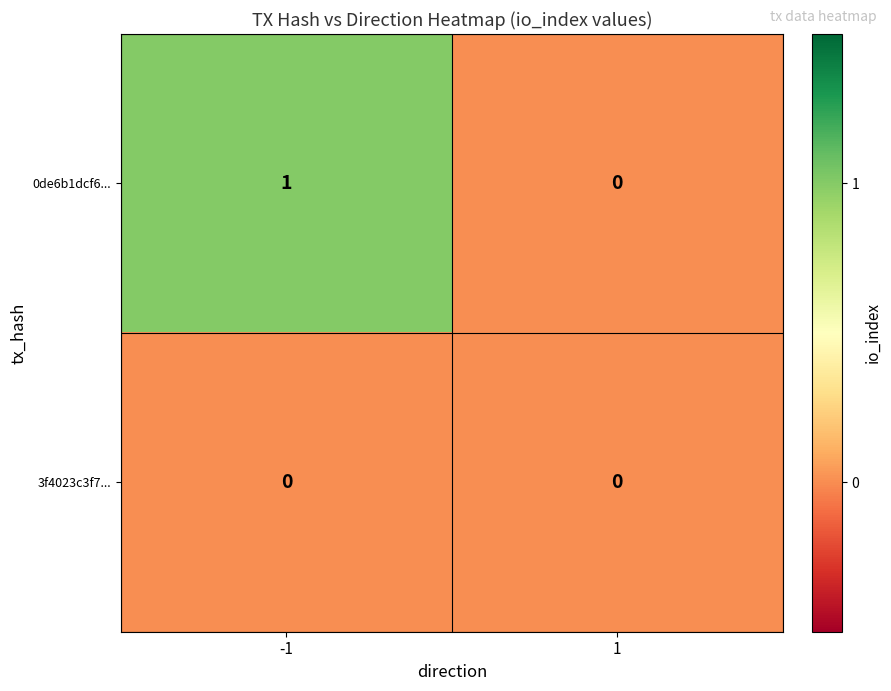

The 3f4023c3f7... series shows 0 at -1. True or false?

True